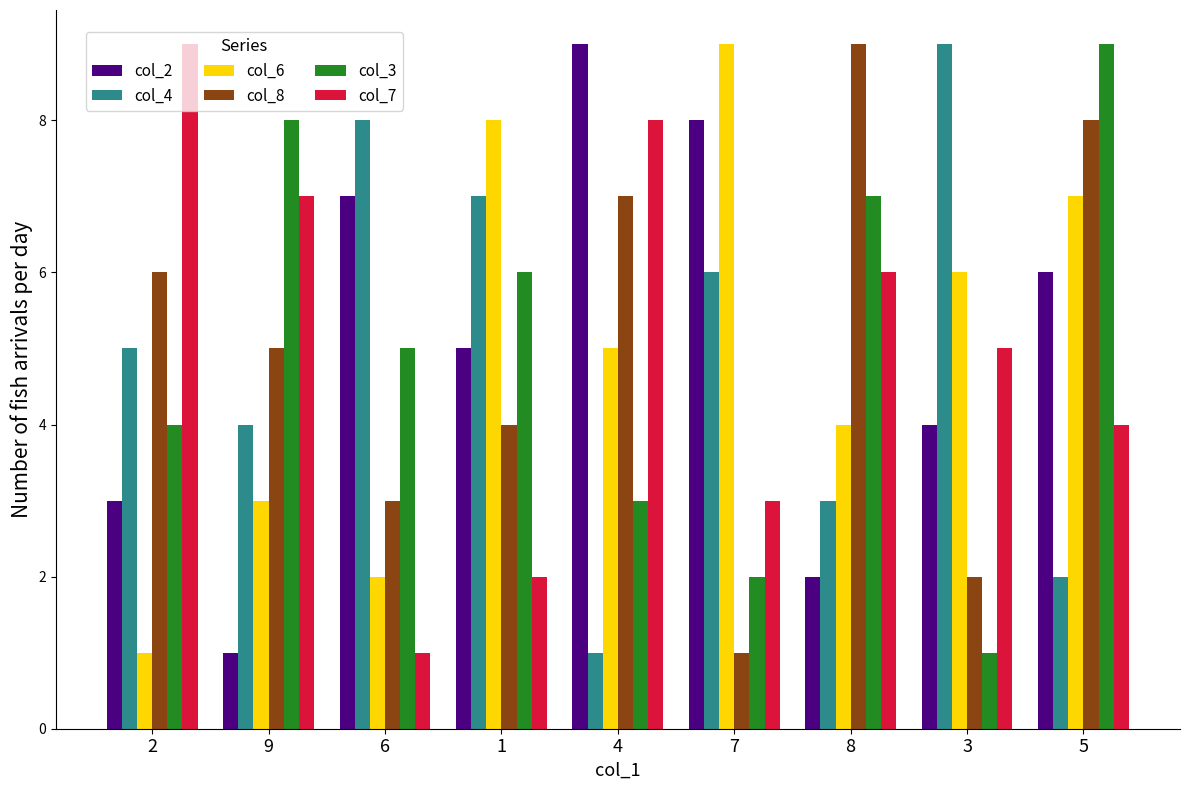

Reading right to left, list all the values displayed in this chart.

col_2: 5=6	3=4	8=2	7=8	4=9	1=5	6=7	9=1	2=3
col_4: 5=2	3=9	8=3	7=6	4=1	1=7	6=8	9=4	2=5
col_6: 5=7	3=6	8=4	7=9	4=5	1=8	6=2	9=3	2=1
col_8: 5=8	3=2	8=9	7=1	4=7	1=4	6=3	9=5	2=6
col_3: 5=9	3=1	8=7	7=2	4=3	1=6	6=5	9=8	2=4
col_7: 5=4	3=5	8=6	7=3	4=8	1=2	6=1	9=7	2=9